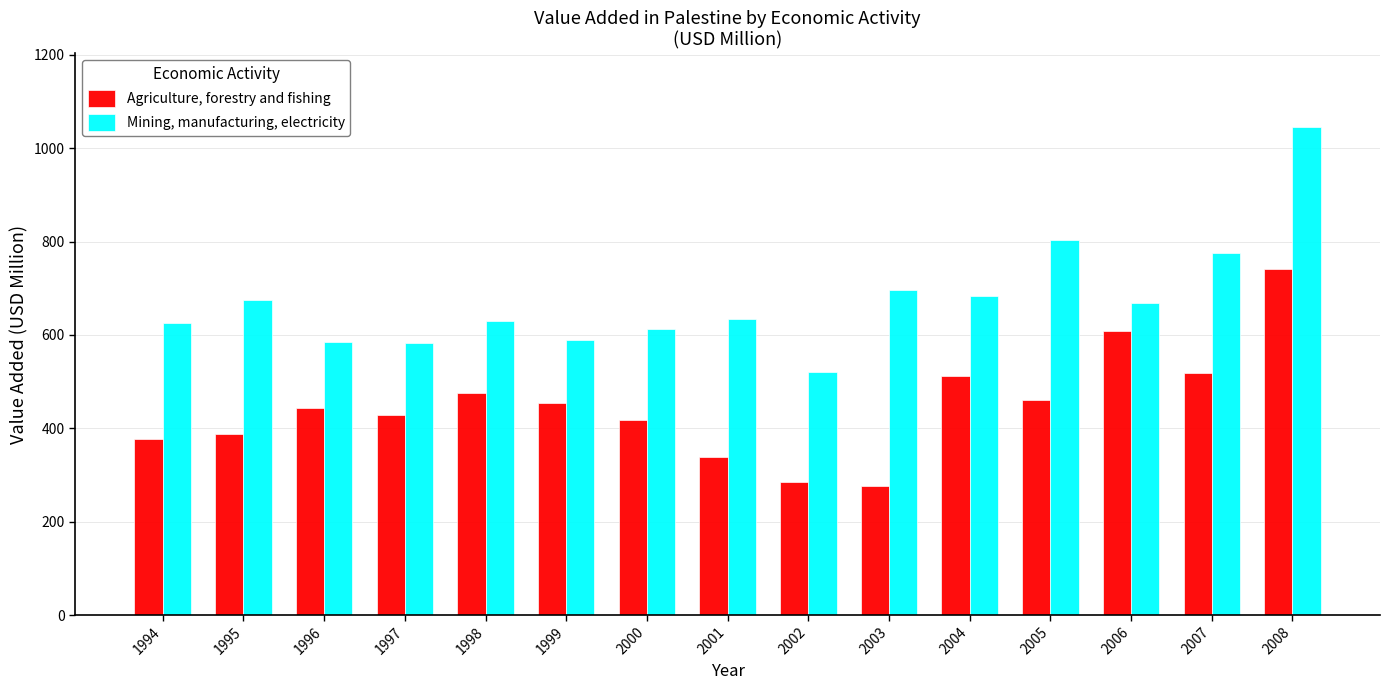

At which label does Mining, manufacturing, electricity first exceed 634?

1995